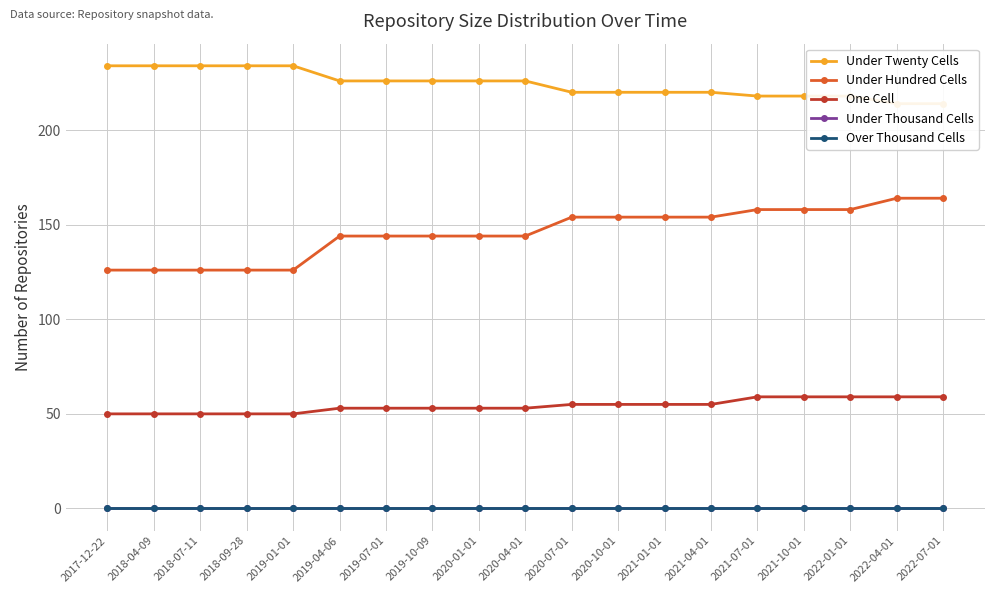

What position from the right is 2018-07-11?

17